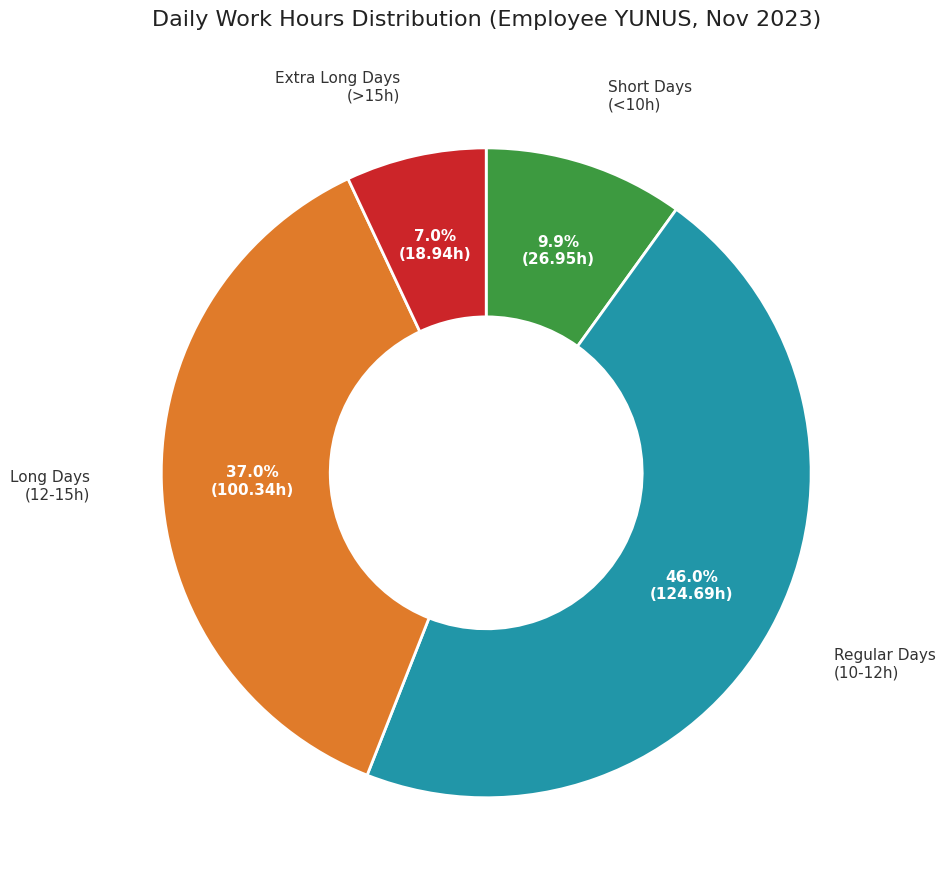

Is there any slice that represents more than half of the pie?

No